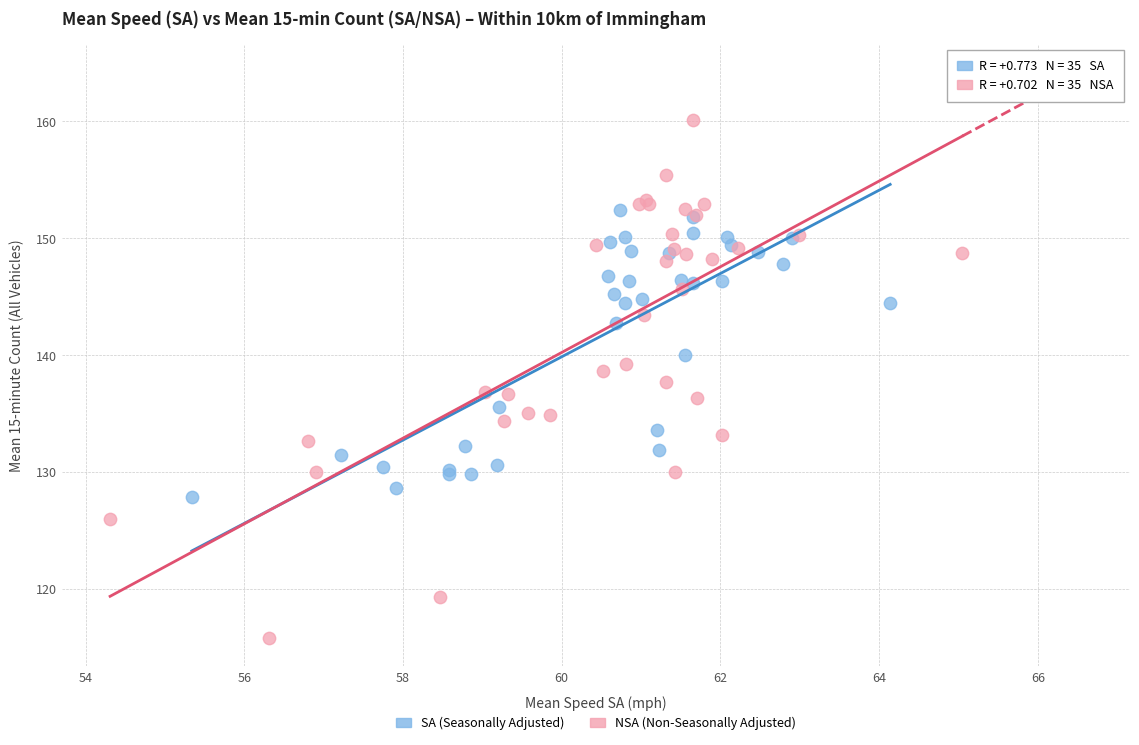

Which series contains the highest Y value?

NSA (Non-Seasonally Adjusted)